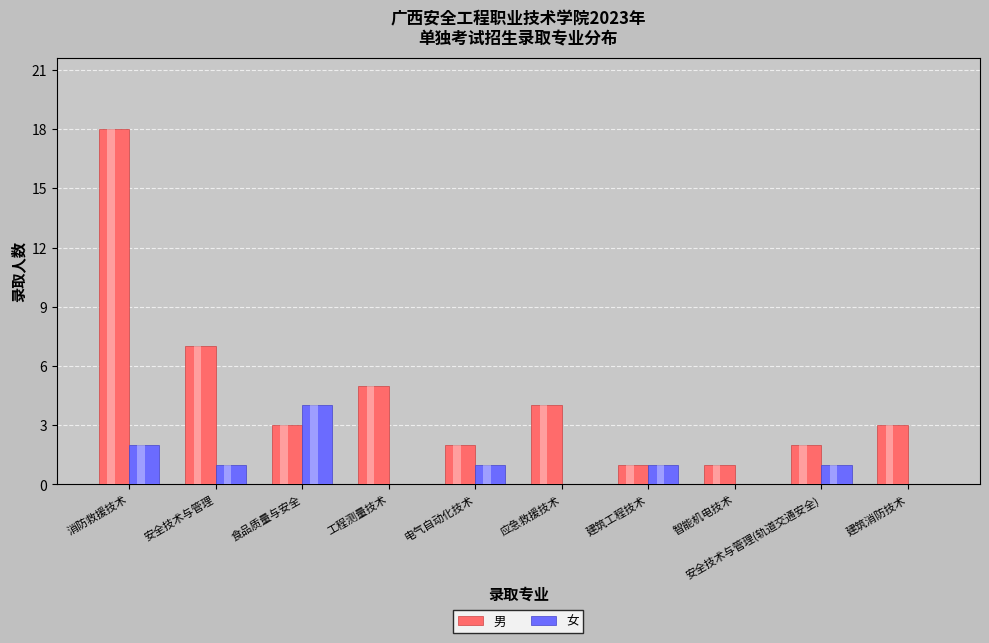

What is the highest value of the 女 series?

4